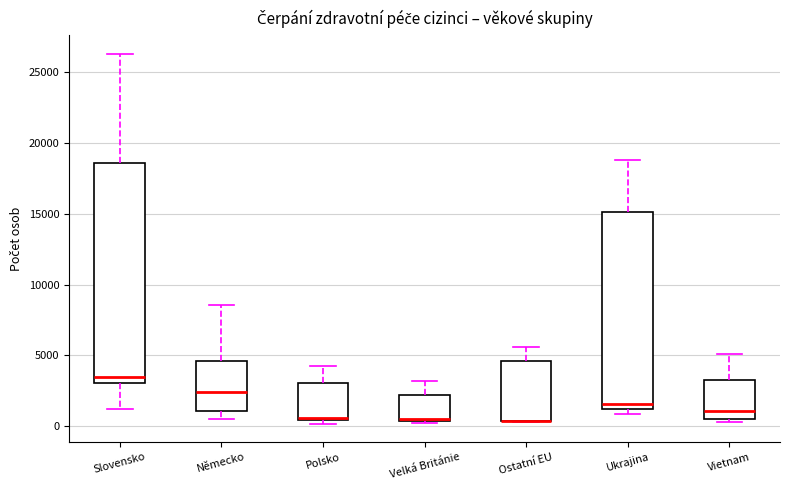

Reading left to right, read every box against the y-axis: the position of its median line, the range the box covers, and the ends of its whiskers. The values are not printed on the chart, so give them approximately, as read against the axis.

Slovensko: median 3500, box 3000 to 18500, whiskers 1000 to 26500
Německo: median 2500, box 1000 to 4500, whiskers 500 to 8500
Polsko: median 500 (drawn on the box's lower edge), box 500 to 3000, whiskers 0 to 4000
Velká Británie: median 500, box 500 to 2000, whiskers 0 to 3000
Ostatní EU: median 500 (drawn on the box's lower edge), box 500 to 4500, whiskers 500 to 5500
Ukrajina: median 1500, box 1000 to 15000, whiskers 1000 (just below the box's lower edge) to 19000
Vietnam: median 1000, box 500 to 3500, whiskers 500 (just below the box's lower edge) to 5000